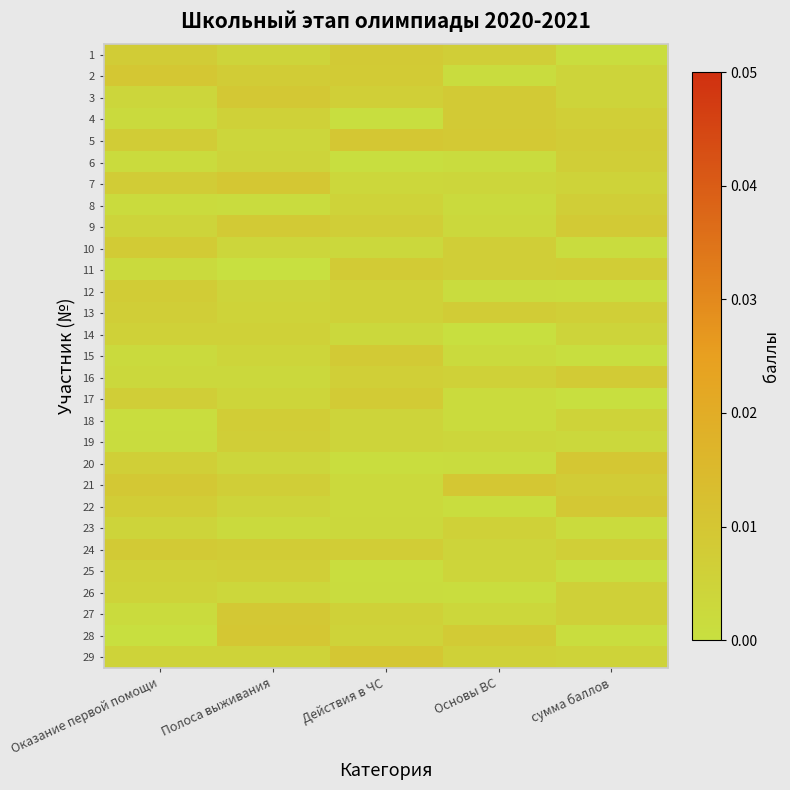

Reading right to left, extract all data points from this chart.

1: сумма баллов=0.0	Основы ВС=0.0	Действия в ЧС=0.0	Полоса выживания=0.0	Оказание первой помощи=0.0
2: сумма баллов=0.0	Основы ВС=0.0	Действия в ЧС=0.0	Полоса выживания=0.0	Оказание первой помощи=0.0
3: сумма баллов=0.0	Основы ВС=0.0	Действия в ЧС=0.0	Полоса выживания=0.0	Оказание первой помощи=0.0
4: сумма баллов=0.0	Основы ВС=0.0	Действия в ЧС=0.0	Полоса выживания=0.0	Оказание первой помощи=0.0
5: сумма баллов=0.0	Основы ВС=0.0	Действия в ЧС=0.0	Полоса выживания=0.0	Оказание первой помощи=0.0
6: сумма баллов=0.0	Основы ВС=0.0	Действия в ЧС=0.0	Полоса выживания=0.0	Оказание первой помощи=0.0
7: сумма баллов=0.0	Основы ВС=0.0	Действия в ЧС=0.0	Полоса выживания=0.0	Оказание первой помощи=0.0
8: сумма баллов=0.0	Основы ВС=0.0	Действия в ЧС=0.0	Полоса выживания=0.0	Оказание первой помощи=0.0
9: сумма баллов=0.0	Основы ВС=0.0	Действия в ЧС=0.0	Полоса выживания=0.0	Оказание первой помощи=0.0
10: сумма баллов=0.0	Основы ВС=0.0	Действия в ЧС=0.0	Полоса выживания=0.0	Оказание первой помощи=0.0
11: сумма баллов=0.0	Основы ВС=0.0	Действия в ЧС=0.0	Полоса выживания=0.0	Оказание первой помощи=0.0
12: сумма баллов=0.0	Основы ВС=0.0	Действия в ЧС=0.0	Полоса выживания=0.0	Оказание первой помощи=0.0
13: сумма баллов=0.0	Основы ВС=0.0	Действия в ЧС=0.0	Полоса выживания=0.0	Оказание первой помощи=0.0
14: сумма баллов=0.0	Основы ВС=0.0	Действия в ЧС=0.0	Полоса выживания=0.0	Оказание первой помощи=0.0
15: сумма баллов=0.0	Основы ВС=0.0	Действия в ЧС=0.0	Полоса выживания=0.0	Оказание первой помощи=0.0
16: сумма баллов=0.0	Основы ВС=0.0	Действия в ЧС=0.0	Полоса выживания=0.0	Оказание первой помощи=0.0
17: сумма баллов=0.0	Основы ВС=0.0	Действия в ЧС=0.0	Полоса выживания=0.0	Оказание первой помощи=0.0
18: сумма баллов=0.0	Основы ВС=0.0	Действия в ЧС=0.0	Полоса выживания=0.0	Оказание первой помощи=0.0
19: сумма баллов=0.0	Основы ВС=0.0	Действия в ЧС=0.0	Полоса выживания=0.0	Оказание первой помощи=0.0
20: сумма баллов=0.0	Основы ВС=0.0	Действия в ЧС=0.0	Полоса выживания=0.0	Оказание первой помощи=0.0
21: сумма баллов=0.0	Основы ВС=0.0	Действия в ЧС=0.0	Полоса выживания=0.0	Оказание первой помощи=0.0
22: сумма баллов=0.0	Основы ВС=0.0	Действия в ЧС=0.0	Полоса выживания=0.0	Оказание первой помощи=0.0
23: сумма баллов=0.0	Основы ВС=0.0	Действия в ЧС=0.0	Полоса выживания=0.0	Оказание первой помощи=0.0
24: сумма баллов=0.0	Основы ВС=0.0	Действия в ЧС=0.0	Полоса выживания=0.0	Оказание первой помощи=0.0
25: сумма баллов=0.0	Основы ВС=0.0	Действия в ЧС=0.0	Полоса выживания=0.0	Оказание первой помощи=0.0
26: сумма баллов=0.0	Основы ВС=0.0	Действия в ЧС=0.0	Полоса выживания=0.0	Оказание первой помощи=0.0
27: сумма баллов=0.0	Основы ВС=0.0	Действия в ЧС=0.0	Полоса выживания=0.0	Оказание первой помощи=0.0
28: сумма баллов=0.0	Основы ВС=0.0	Действия в ЧС=0.0	Полоса выживания=0.0	Оказание первой помощи=0.0
29: сумма баллов=0.0	Основы ВС=0.0	Действия в ЧС=0.0	Полоса выживания=0.0	Оказание первой помощи=0.0